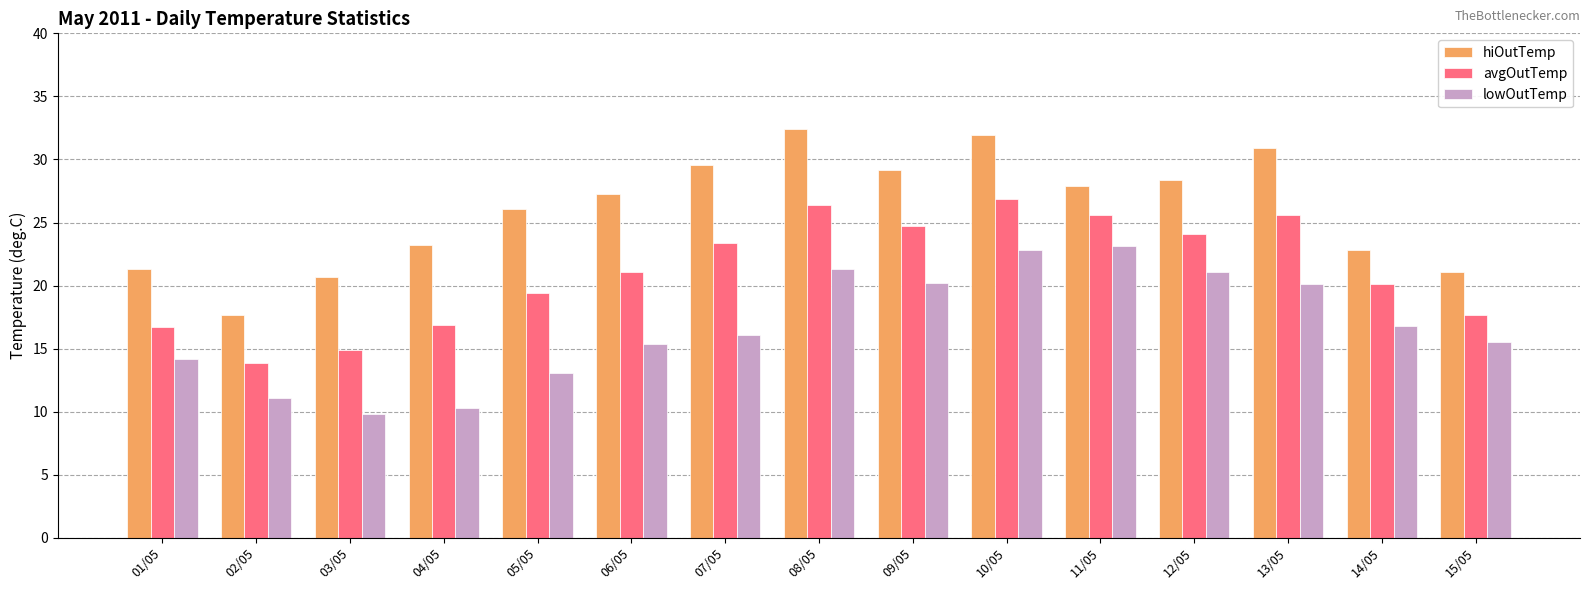

The hiOutTemp series shows 13.1 at 06/05. True or false?

False